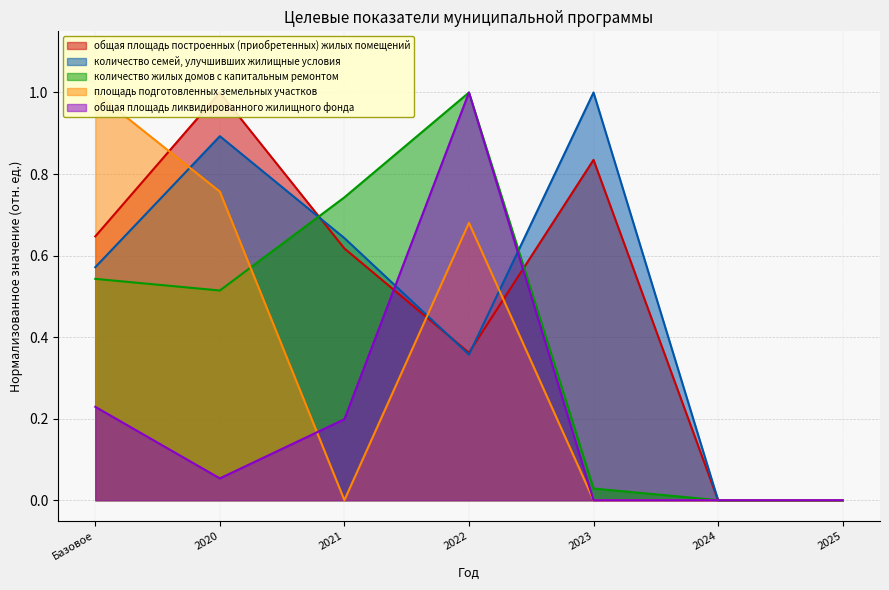

Where is the first local minimum for количество жилых домов с капитальным ремонтом?

2020